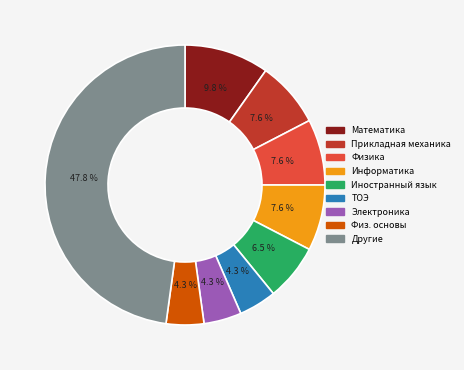

Is there any slice that represents more than half of the pie?

No